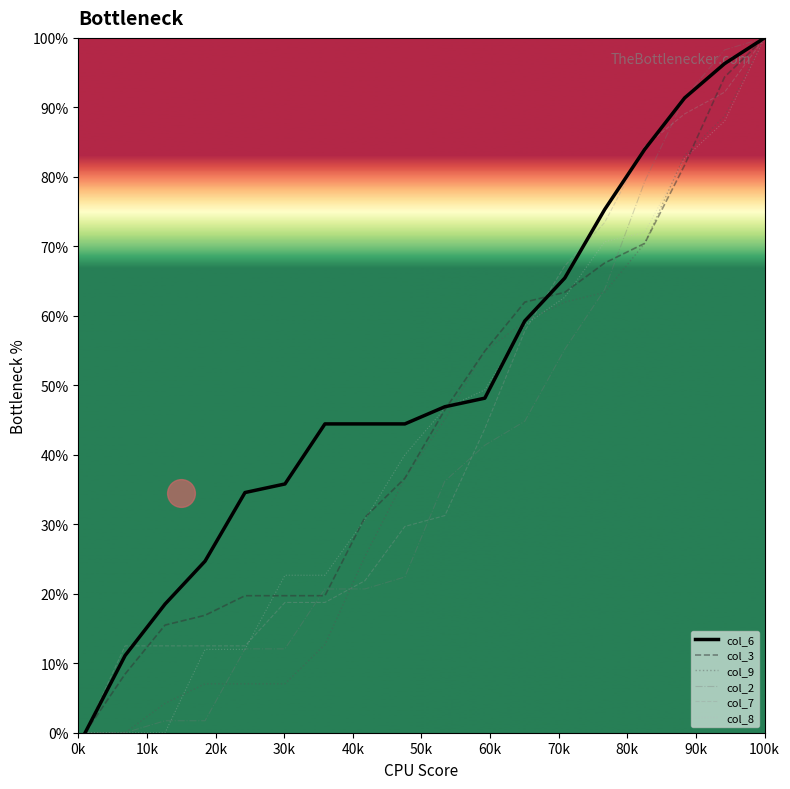

Which series reaches the maximum Y coordinate?

col_6